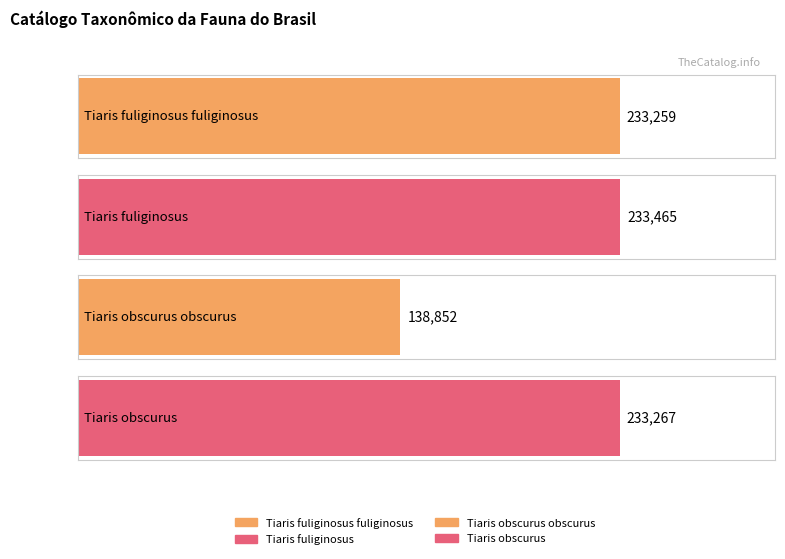

What is the value of the 1st bar from the left?

233259